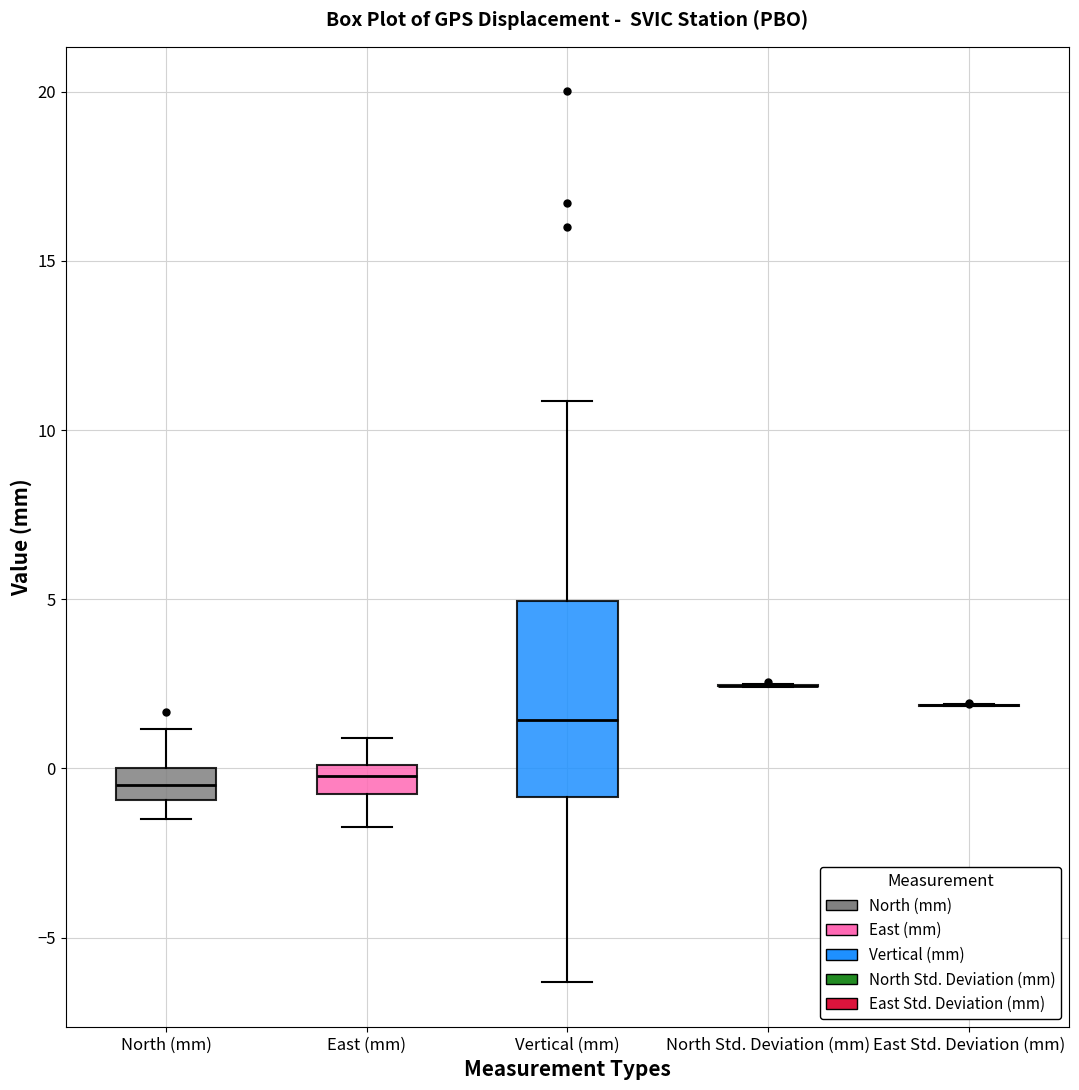

Comparing the boxes themselves (not the whiskers), which one is the tallest?

Vertical (mm)